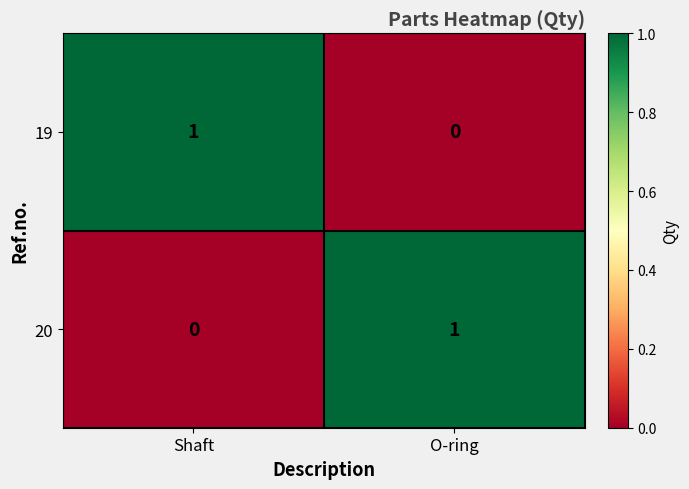

Is it true that 19 equals 2 at Shaft?

False